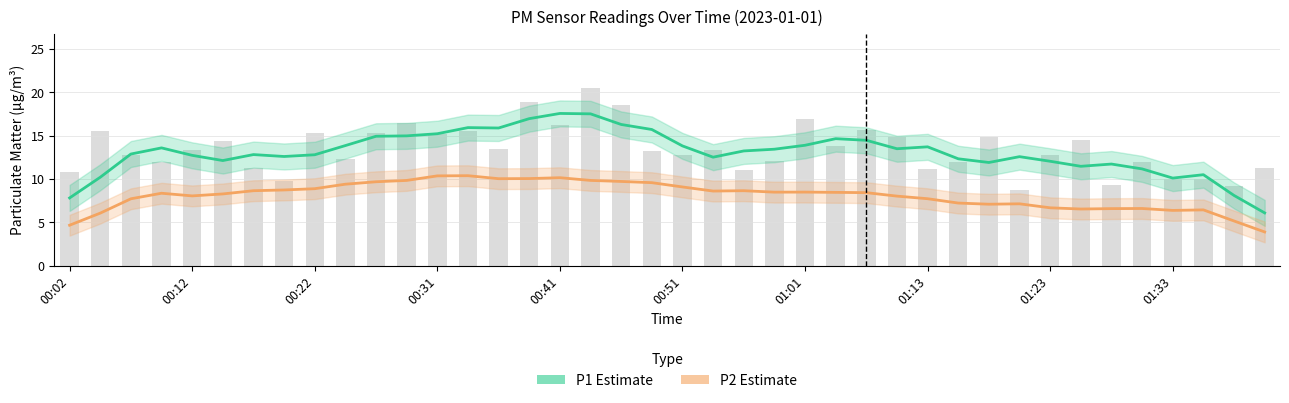

Is it true that P1 (PM10 estimate) equals 10.0 at 18?

False